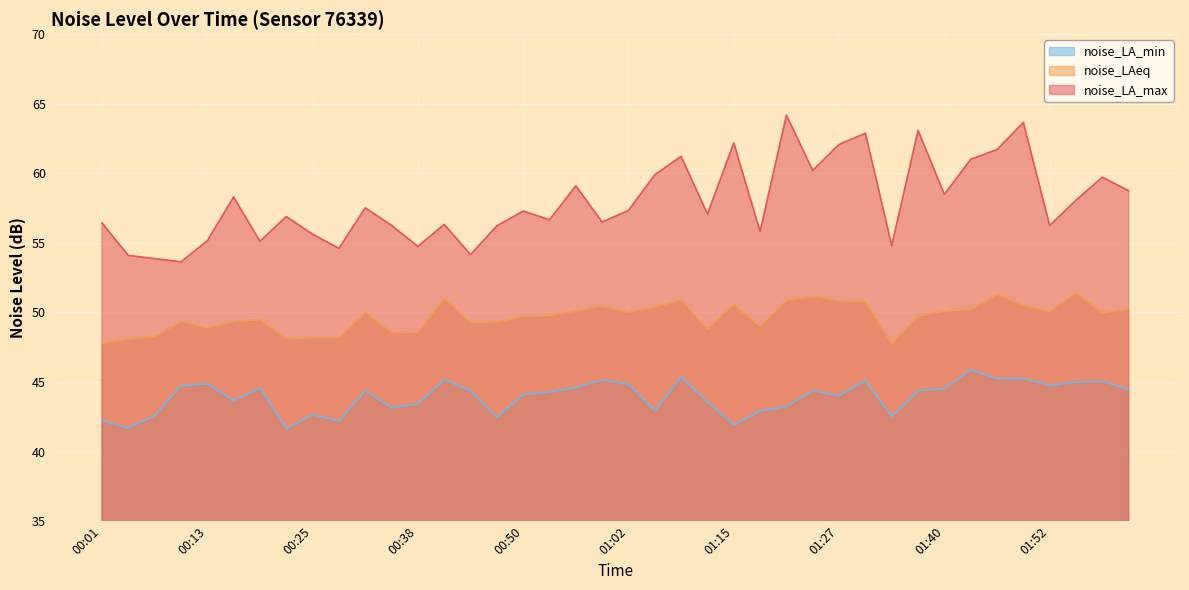

At which category does noise_LA_min reach its first local valley?

00:04